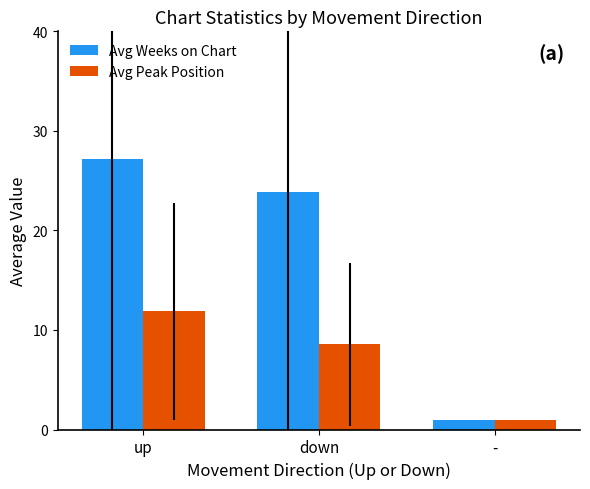

Is it true that Avg Peak Position equals 15.2 at down?

False